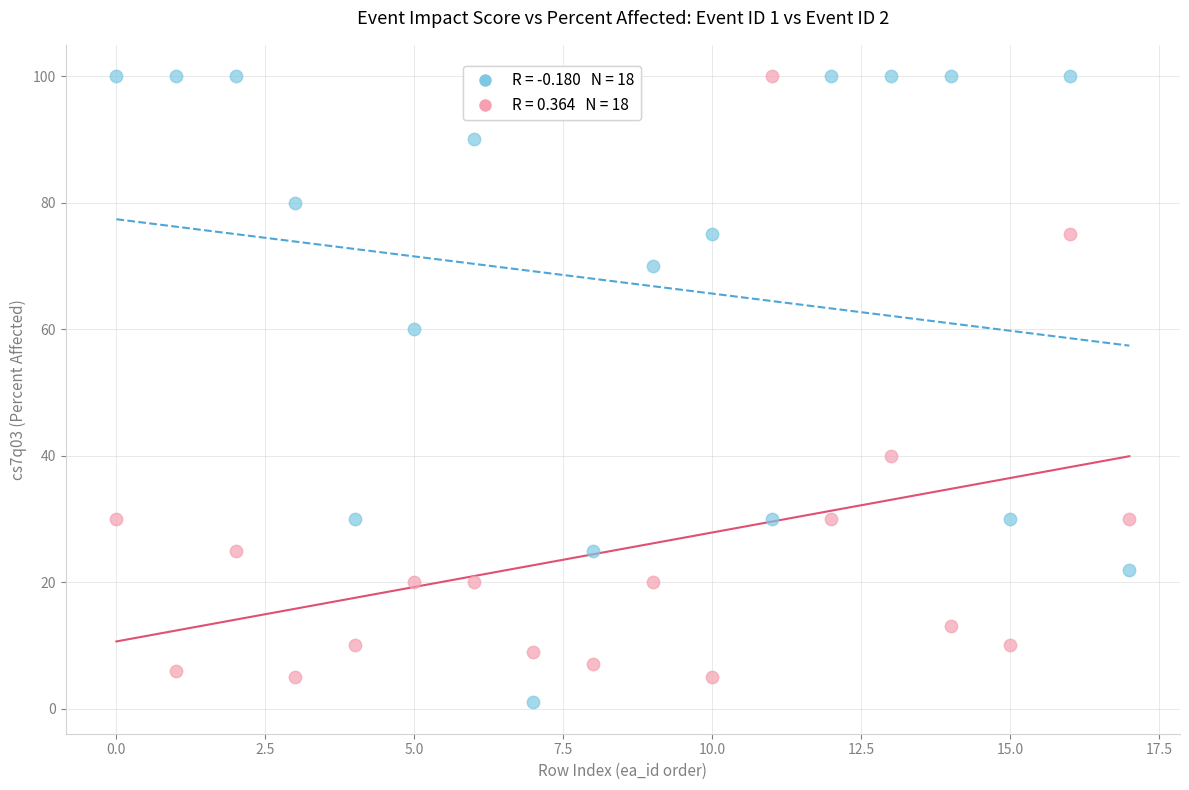

Across all data points, what is the range of Y values (max minus min)?

99